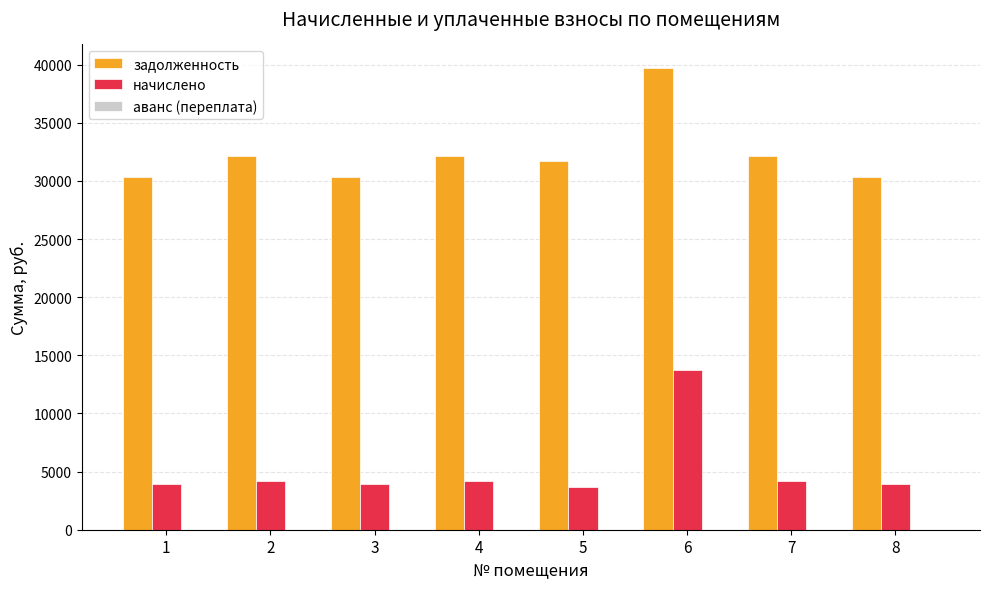

How many groups of bars are there?

8